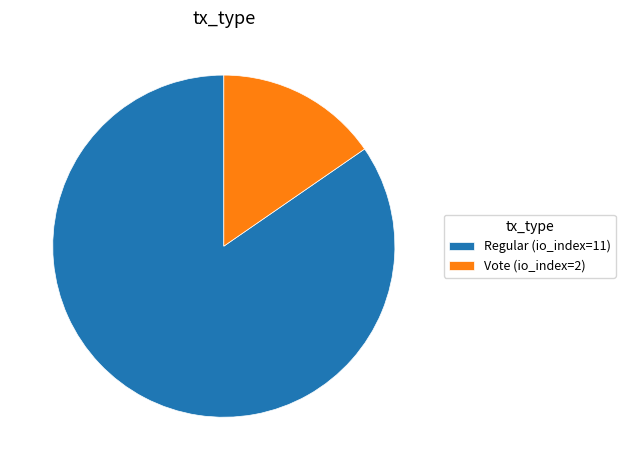

Which slice represents more than half of the pie?

Regular (io_index=11)